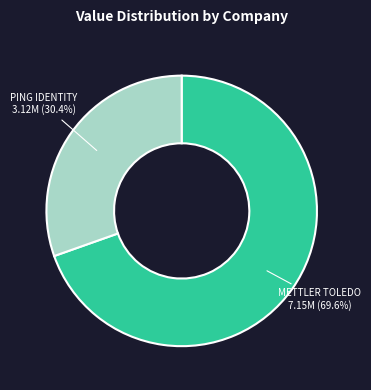

Is there a majority slice in this chart?

Yes